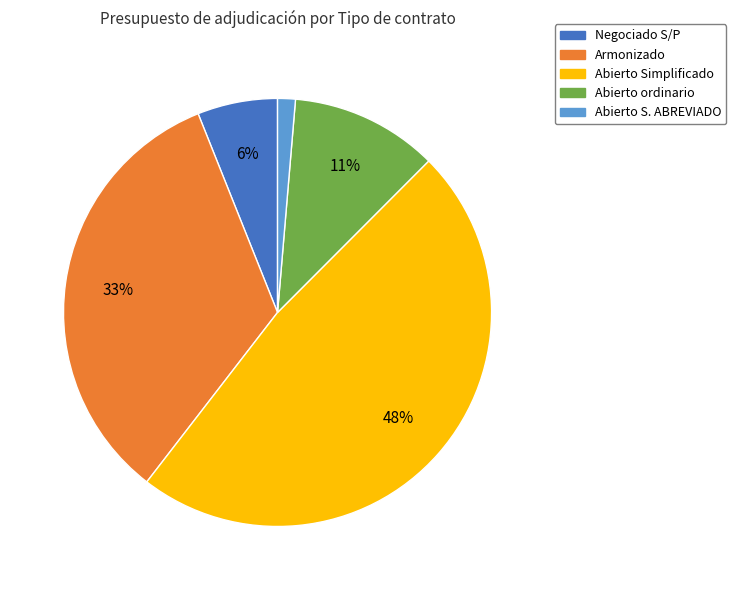

Is there a majority slice in this chart?

No